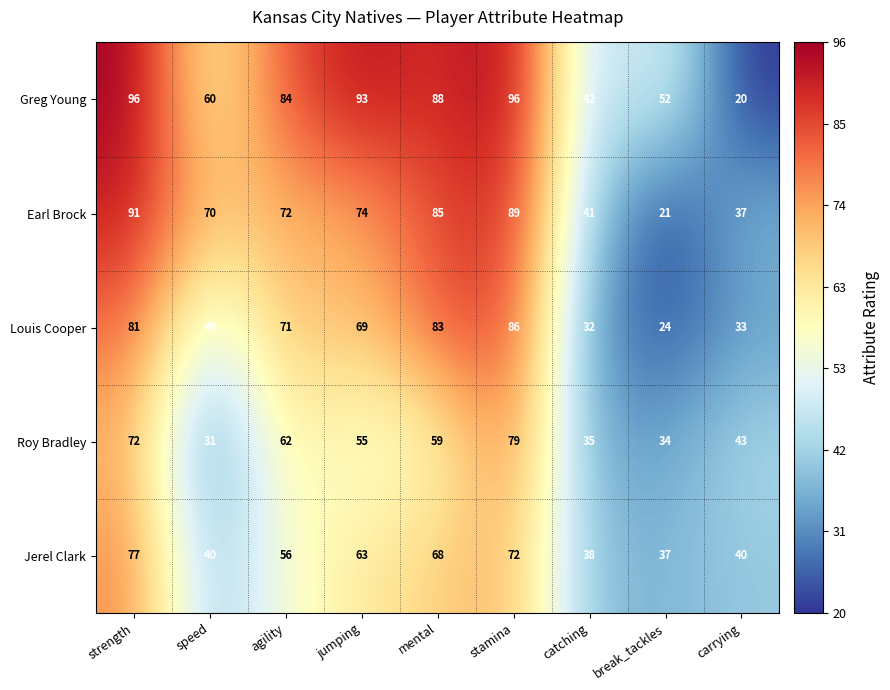

The Jerel Clark series shows 63 at jumping. True or false?

True